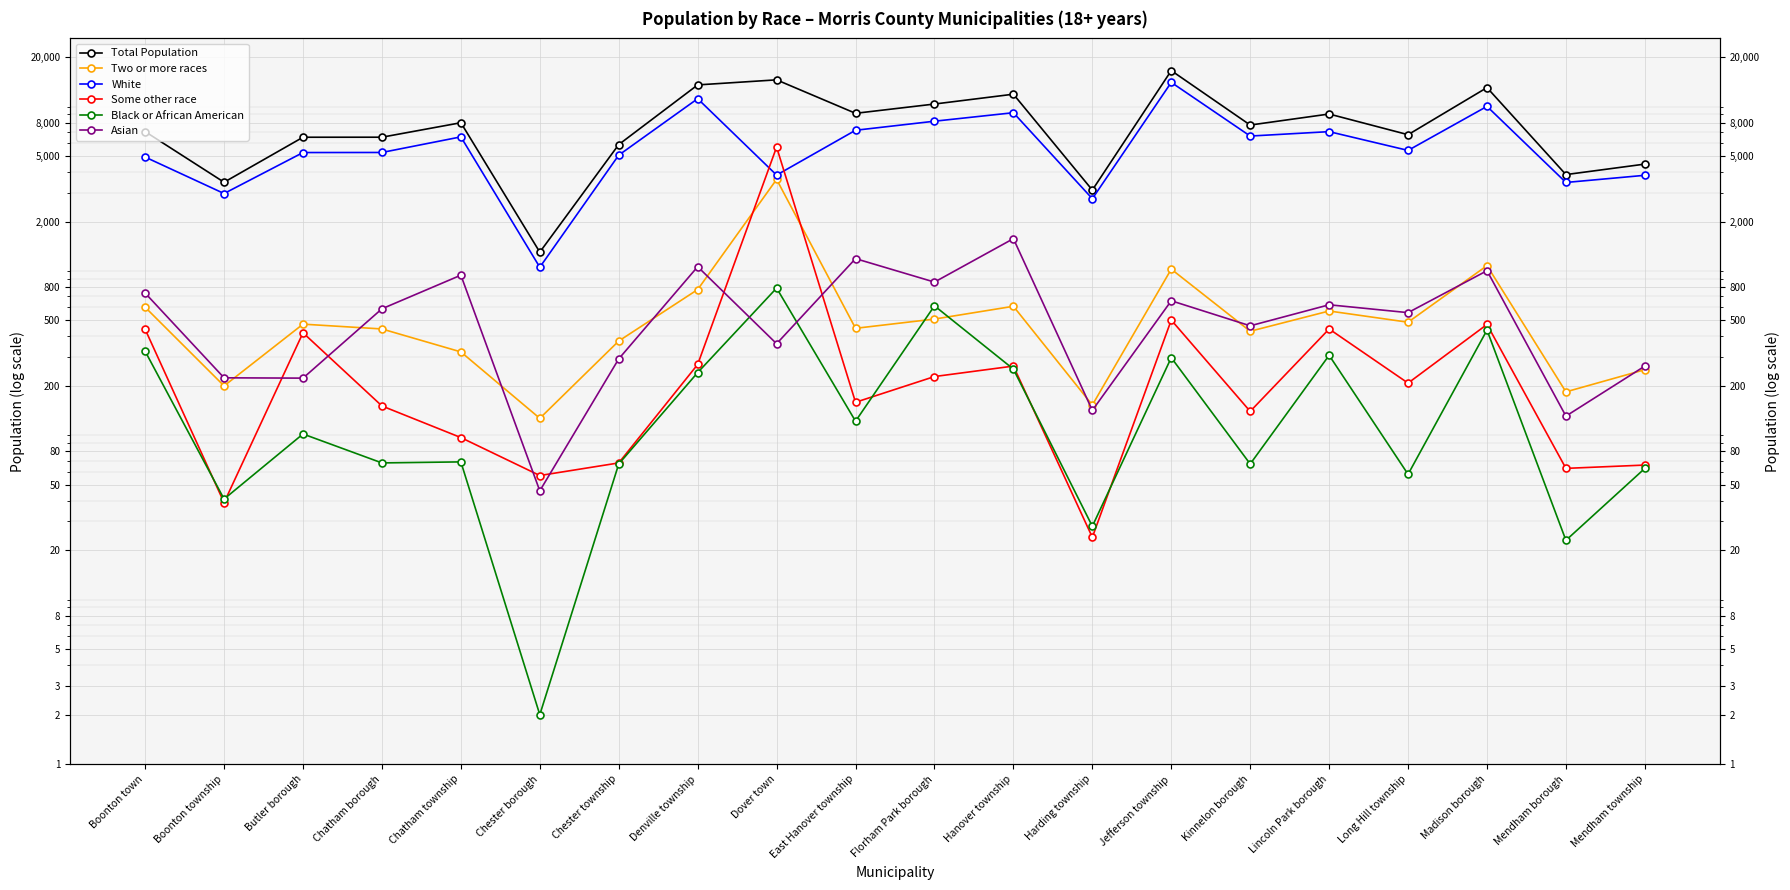

Count the number of categories in the chart.

20